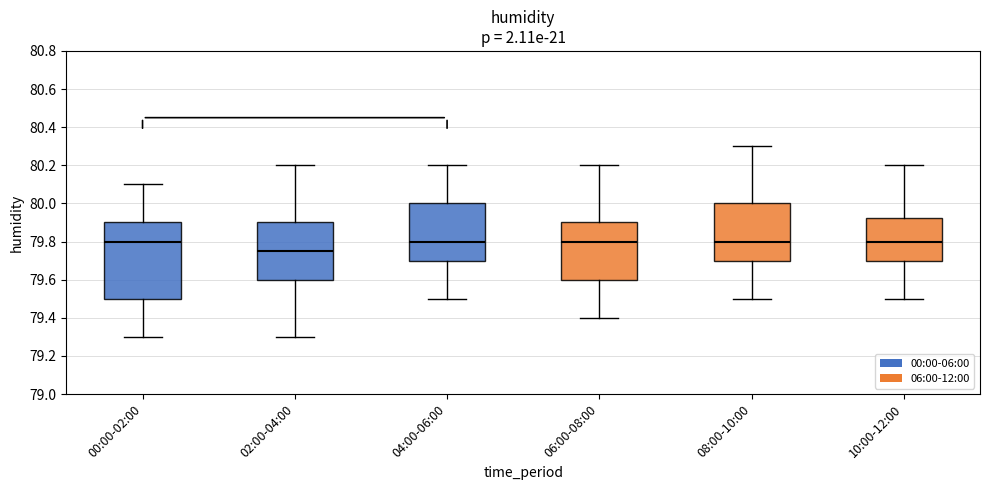

Which box has the lowest median line?

02:00-04:00